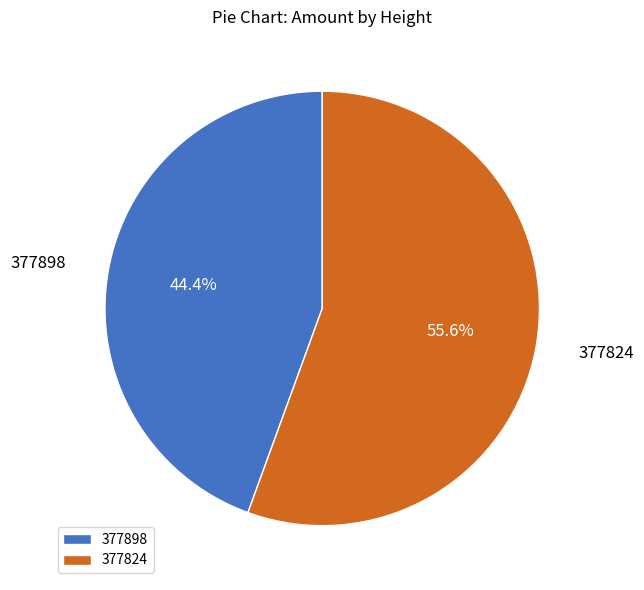

Count the number of slices in the pie.

2